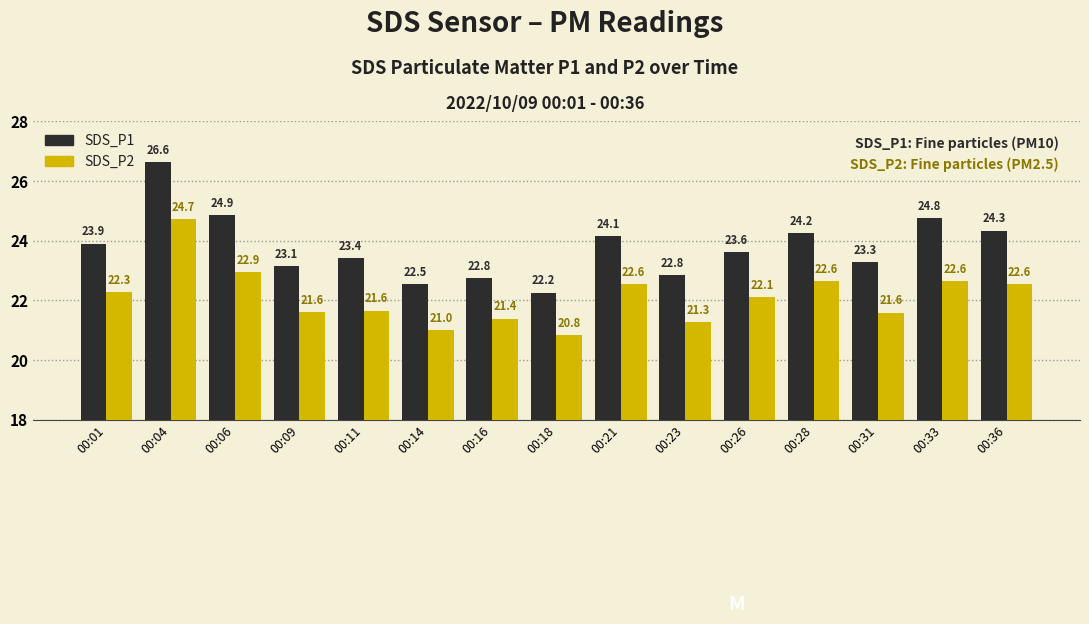

Rank the series by their average value, from highest to lowest.

SDS_P1, SDS_P2